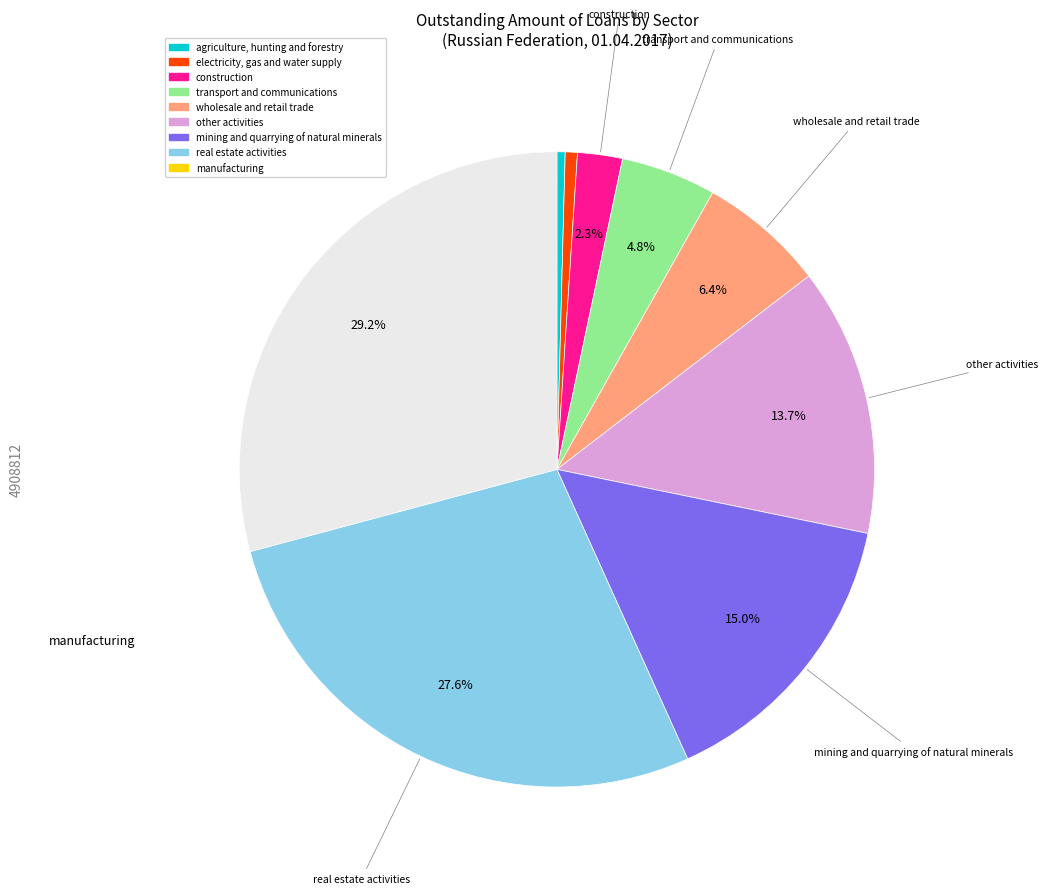

Rank the categories by value from highest to lowest.

manufacturing, real estate activities, mining and quarrying of natural minerals, other activities, wholesale and retail trade, transport and communications, construction, electricity, gas and water supply, agriculture, hunting and forestry